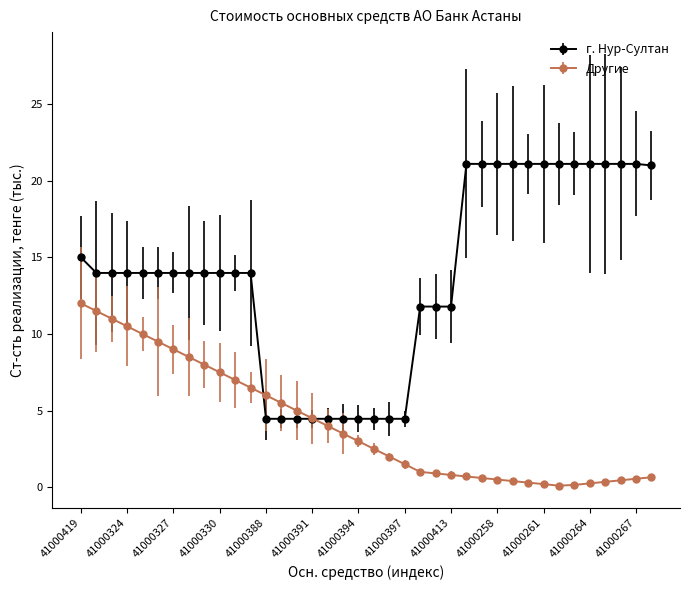

What is the maximum value shown in the chart?

21.1